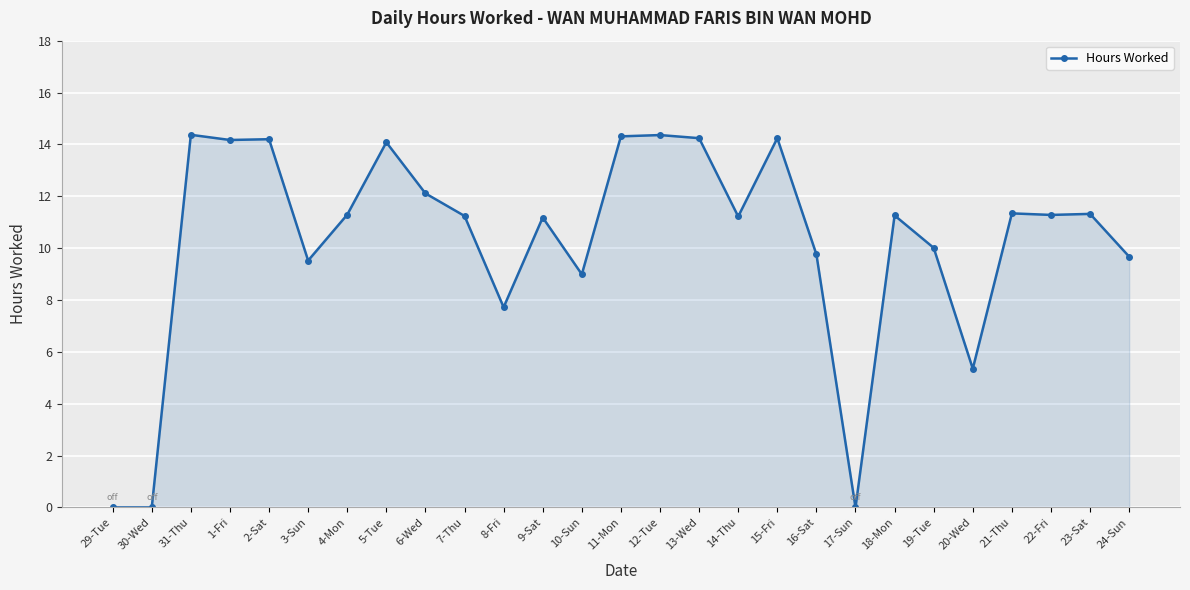

What is the label of the 14th point from the left?

11-Mon